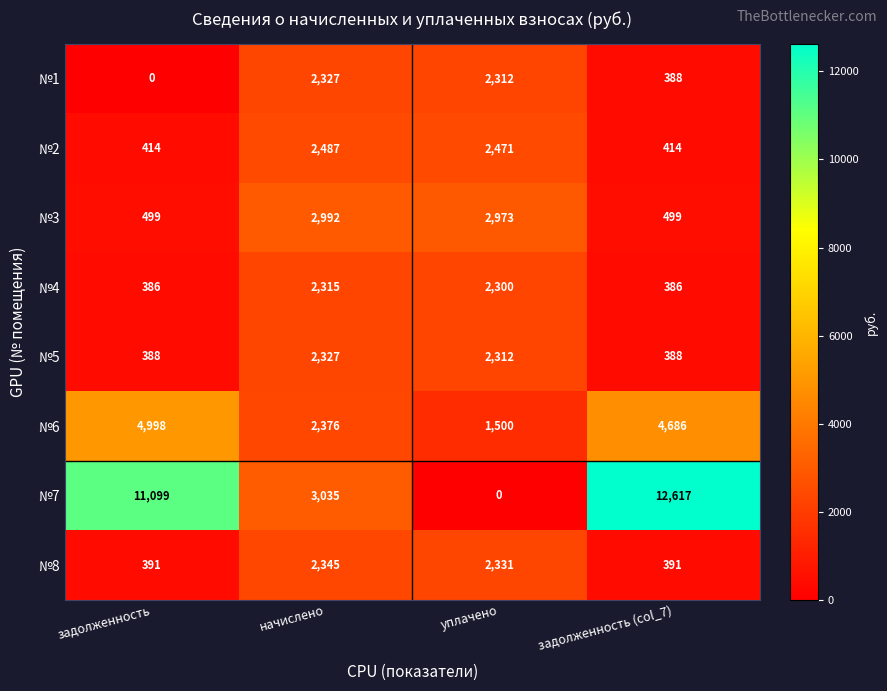

At which category is the sum across all series the highest?

начислено